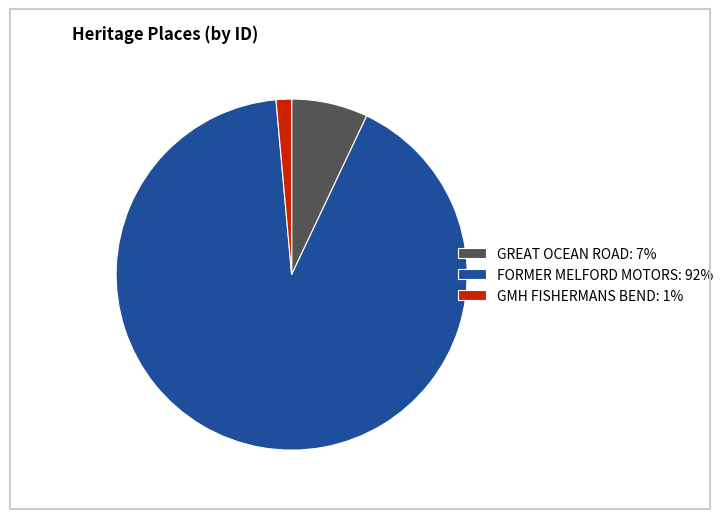

What is the smallest slice in the pie chart?

GMH FISHERMANS BEND